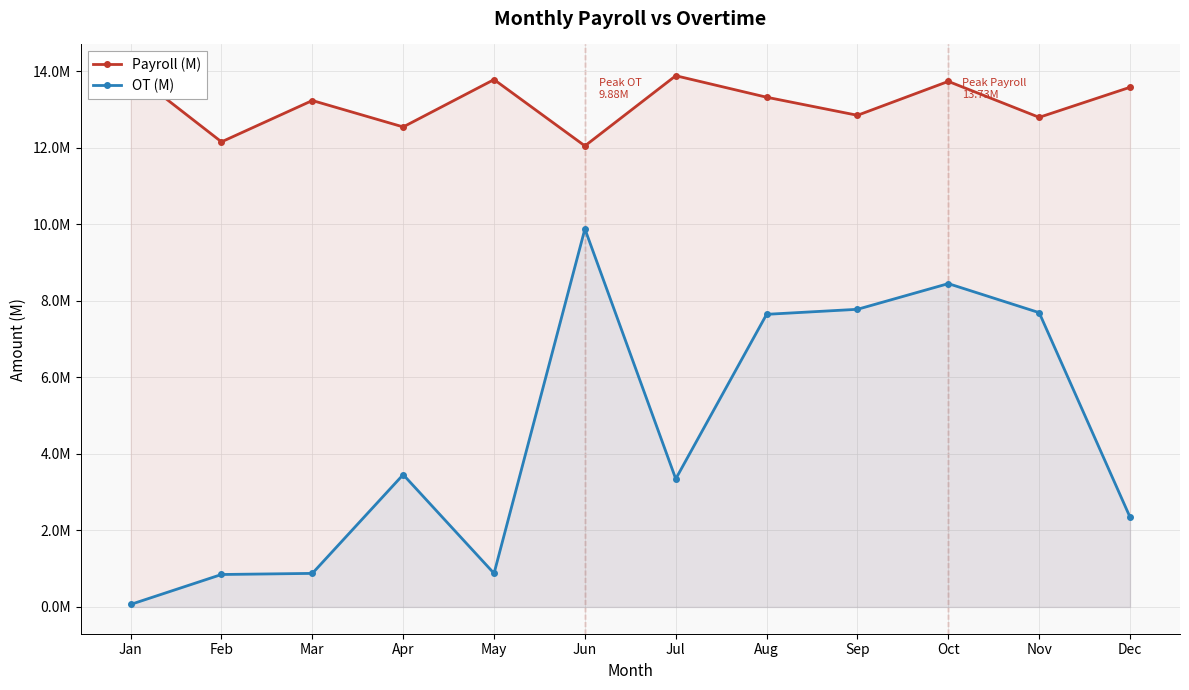

True or false: Payroll (M) and OT (M) cross at least once.

False